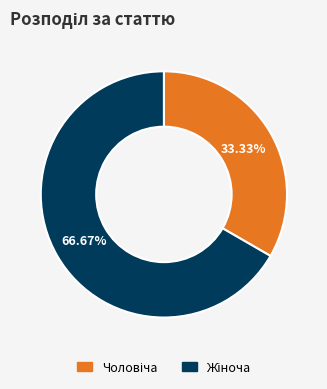

Does any single category account for the majority?

Yes